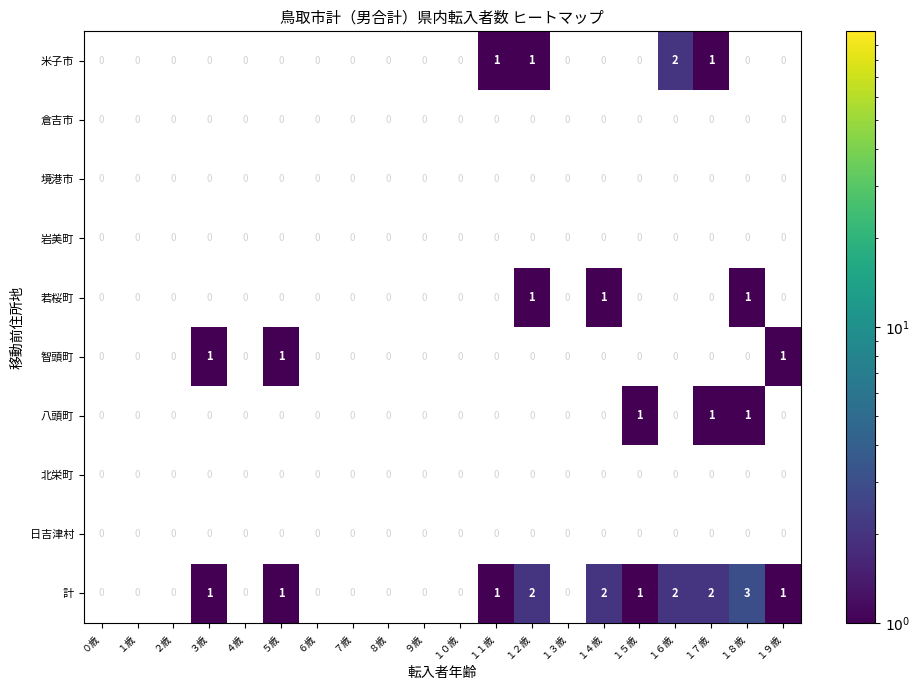

Which category has the highest value across all series?

１８歳